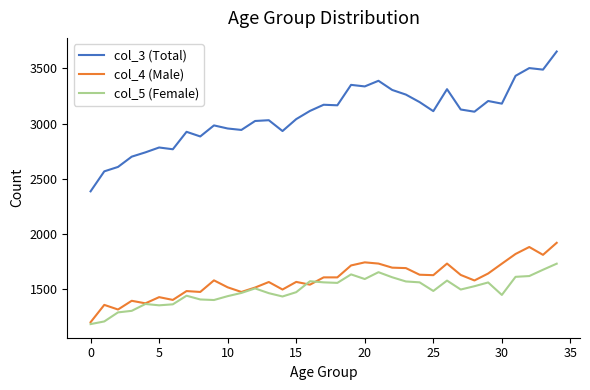

True or false: col_5 (Female) and col_3 (Total) intersect in this chart.

False